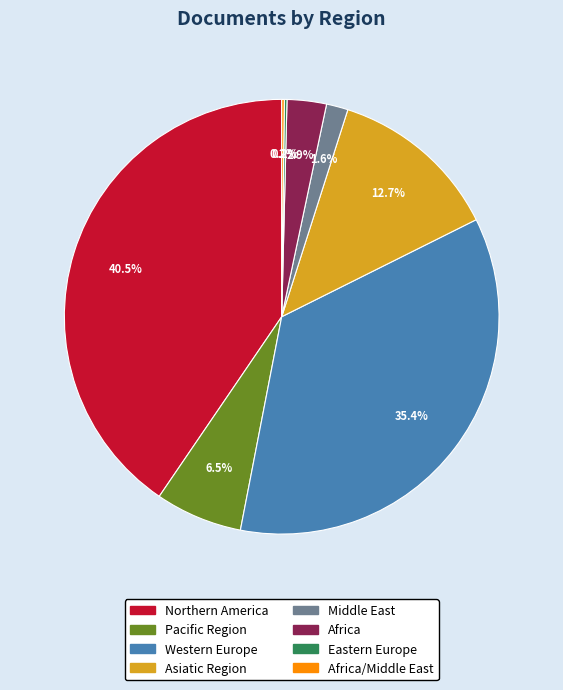

Does any single category account for the majority?

No